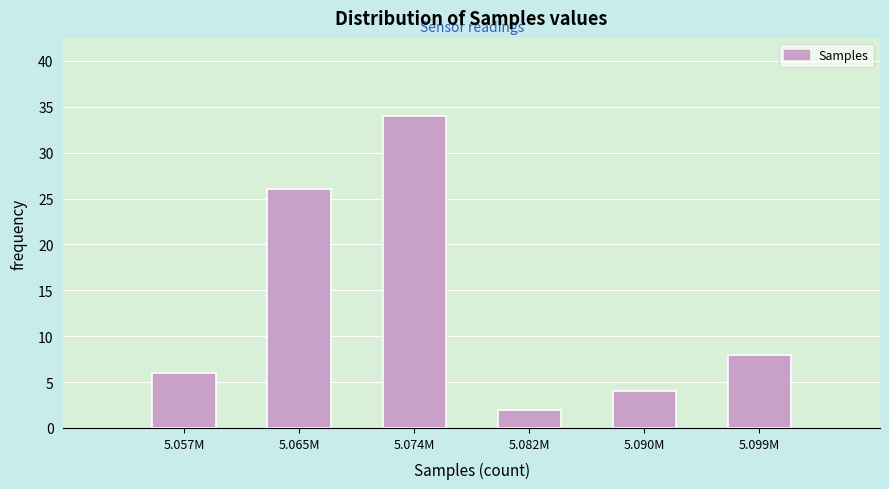

Reading right to left, extract all data points from this chart.

8	4	2	34	26	6